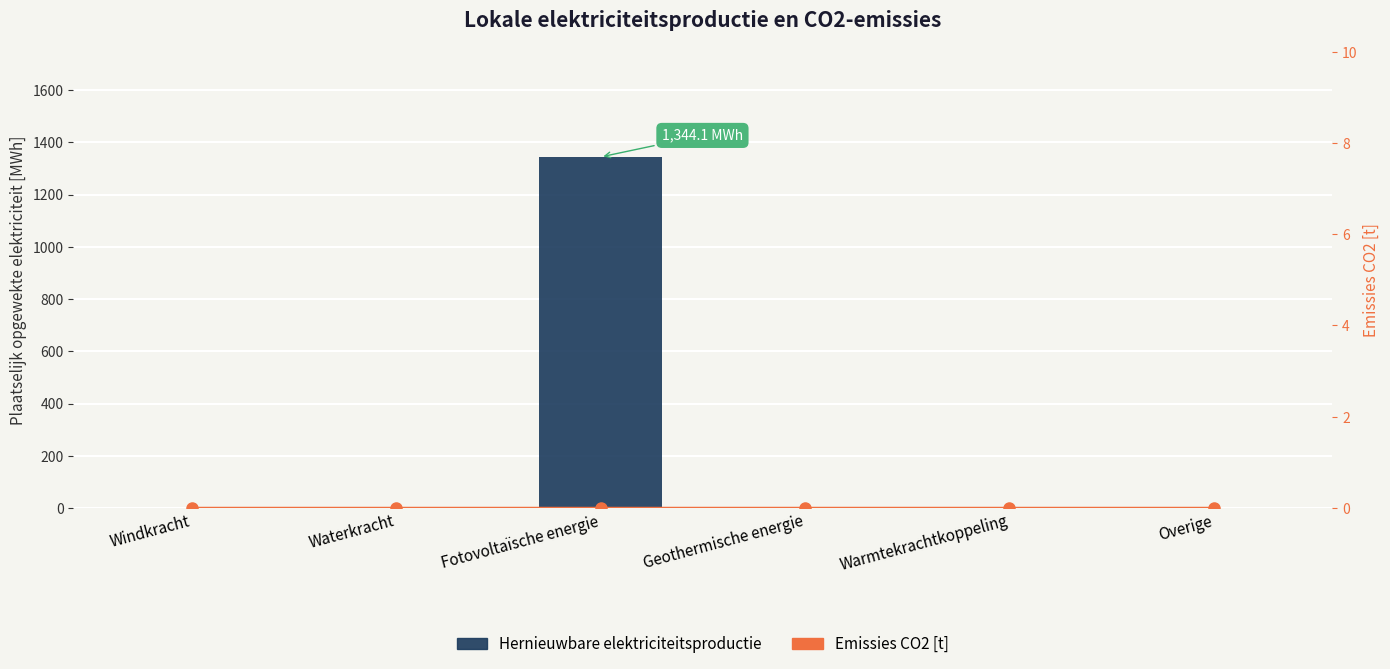

At which label does Emissies CO2 [t] reach its minimum?

Windkracht